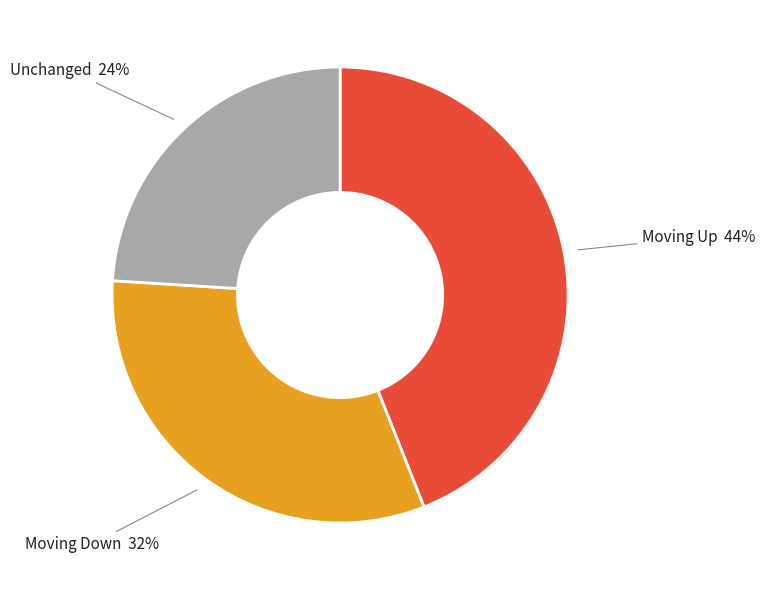

Does Unchanged account for over 50% of the chart?

No